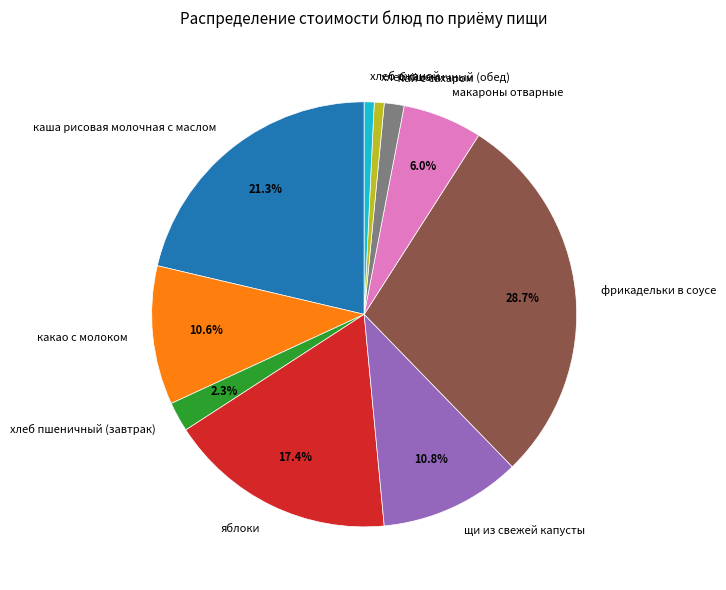

The хлеб пшеничный (обед) slice represents 10% of the pie. True or false?

False